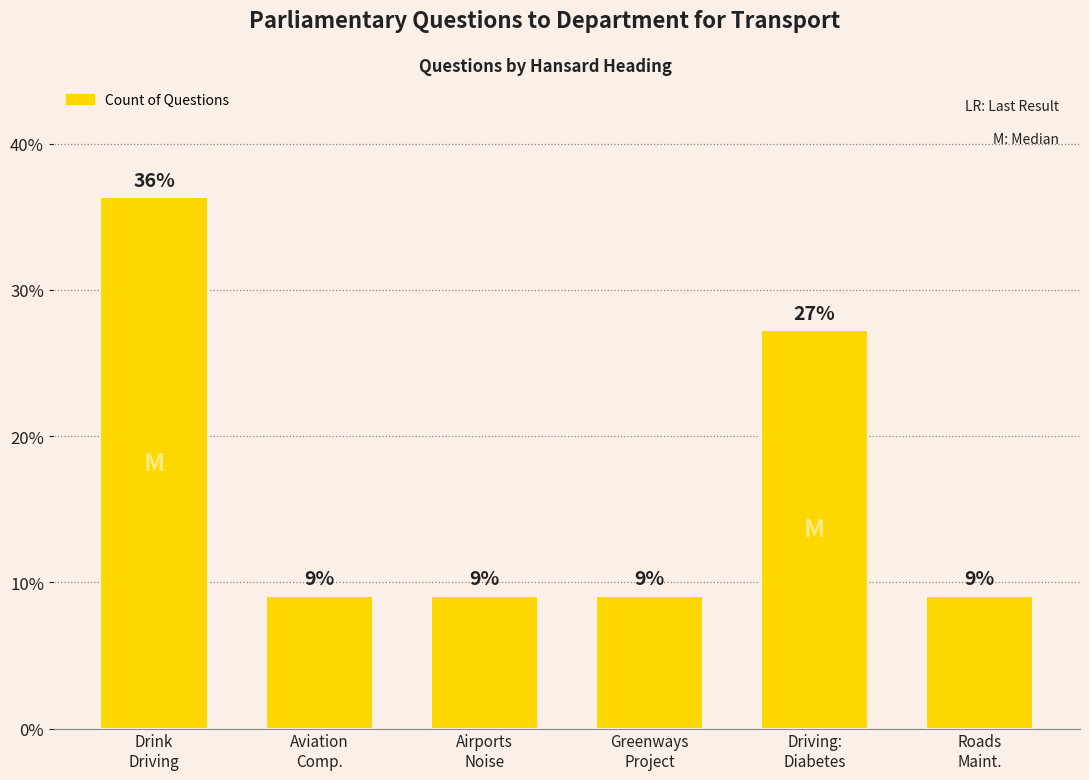

How many bars are there in total?

6